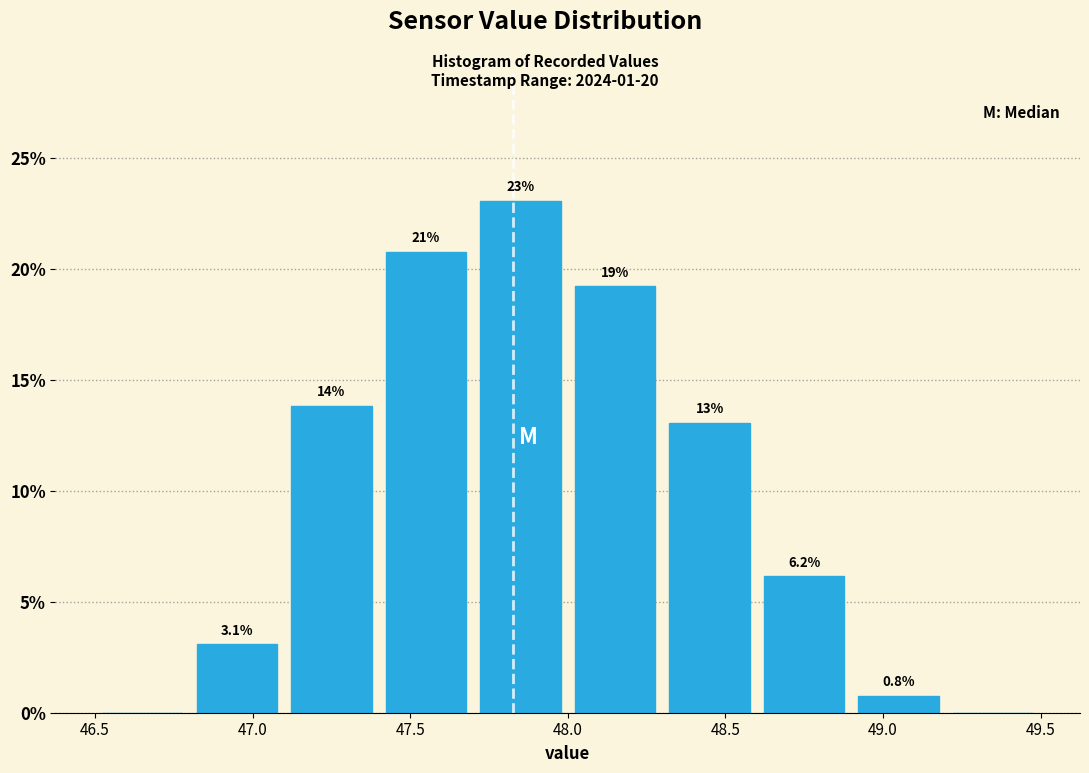

Which range on the x-axis has the tallest bar?

47.7 to 48.0